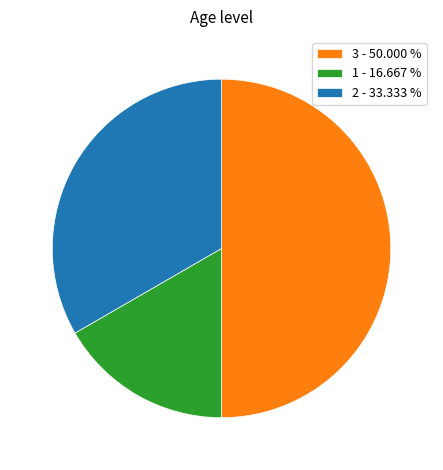

Count the number of slices in the pie.

3